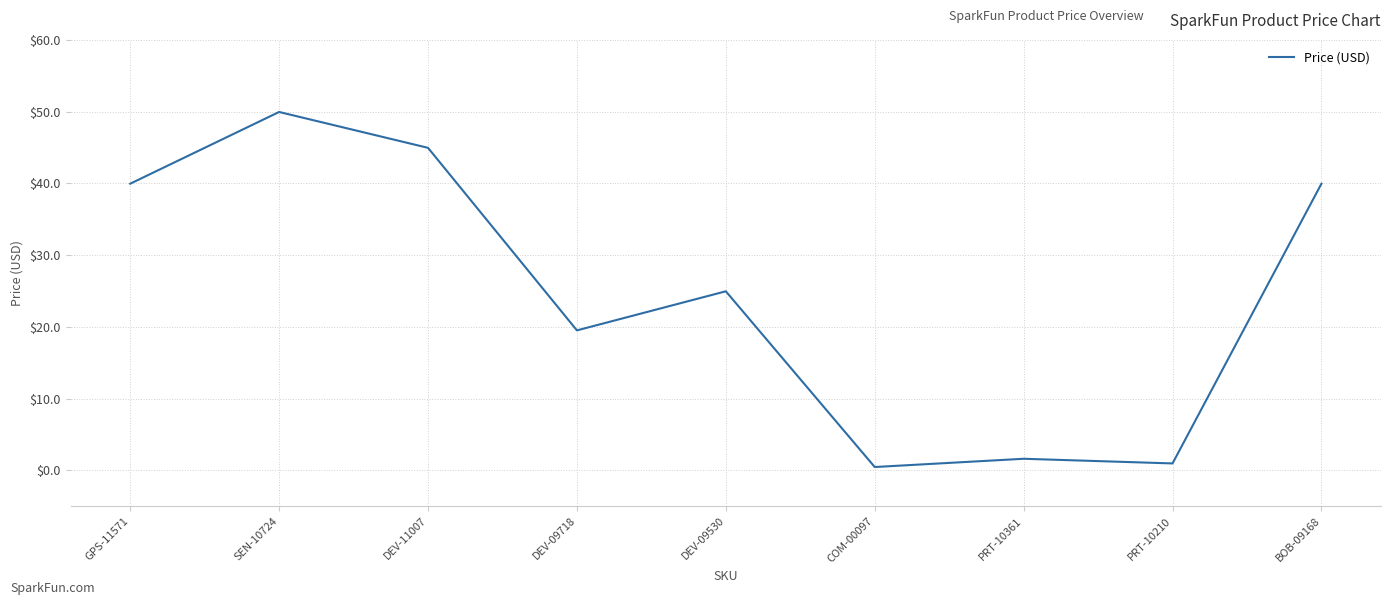

Which category has the highest value across all series?

SEN-10724